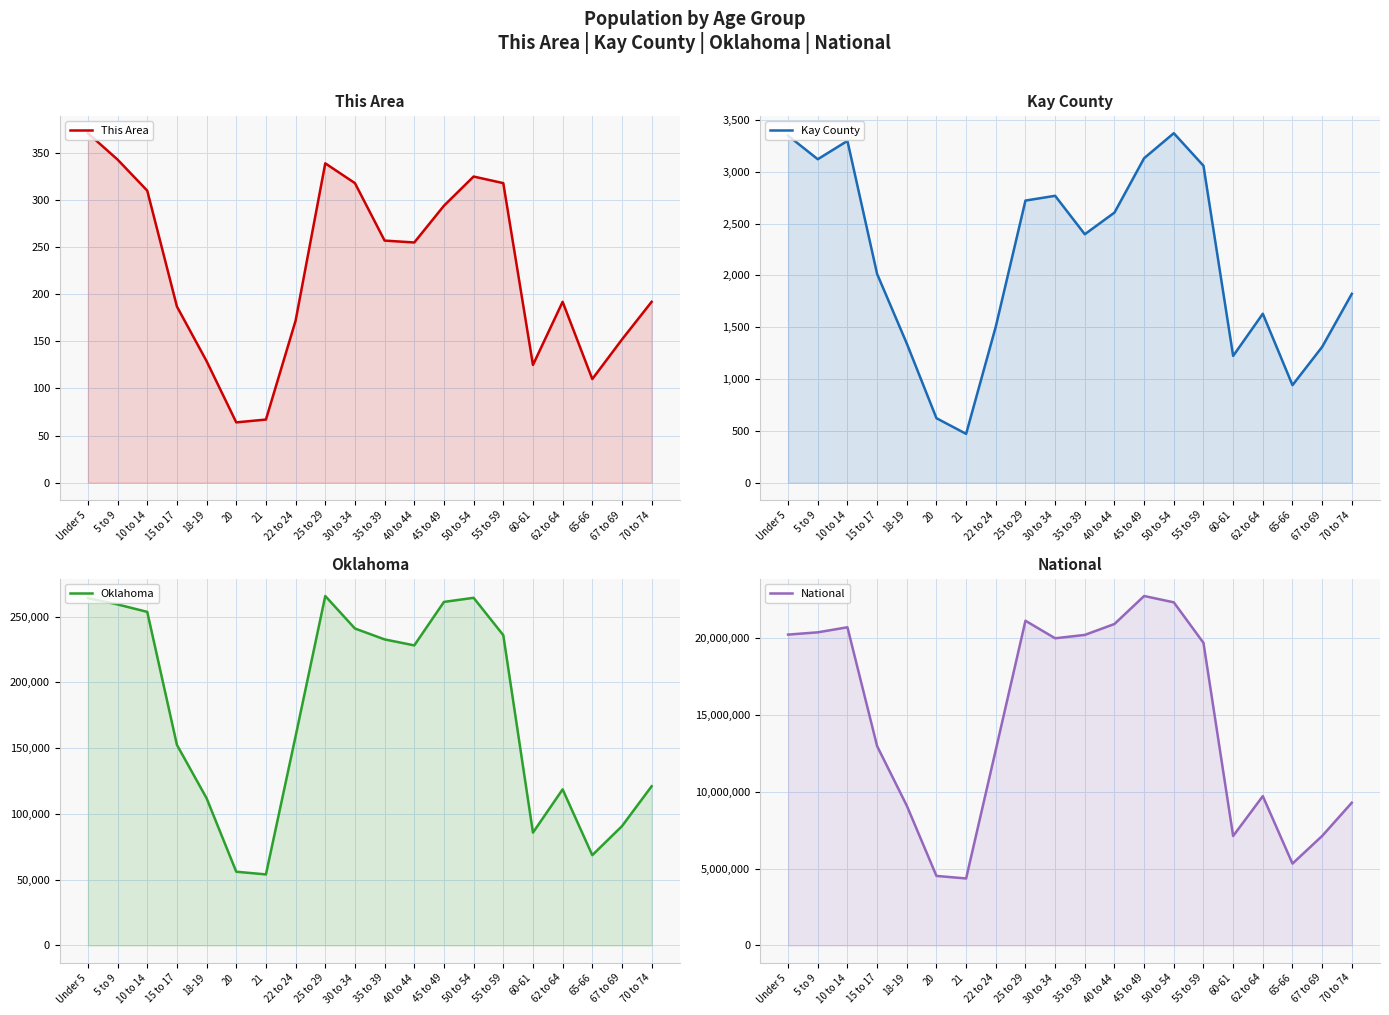

True or false: Oklahoma and National intersect in this chart.

False